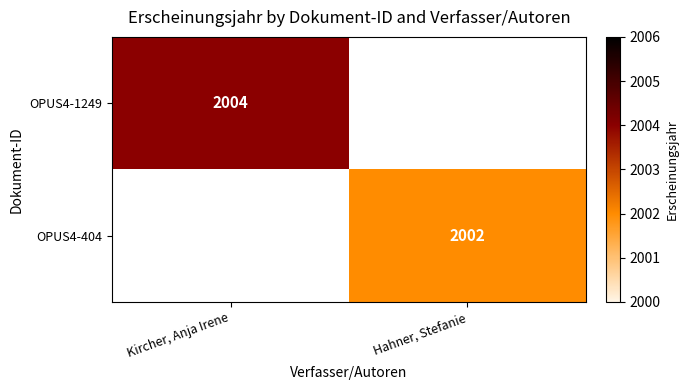

True or false: OPUS4-1249 has a value of 2004 at Kircher, Anja Irene.

True